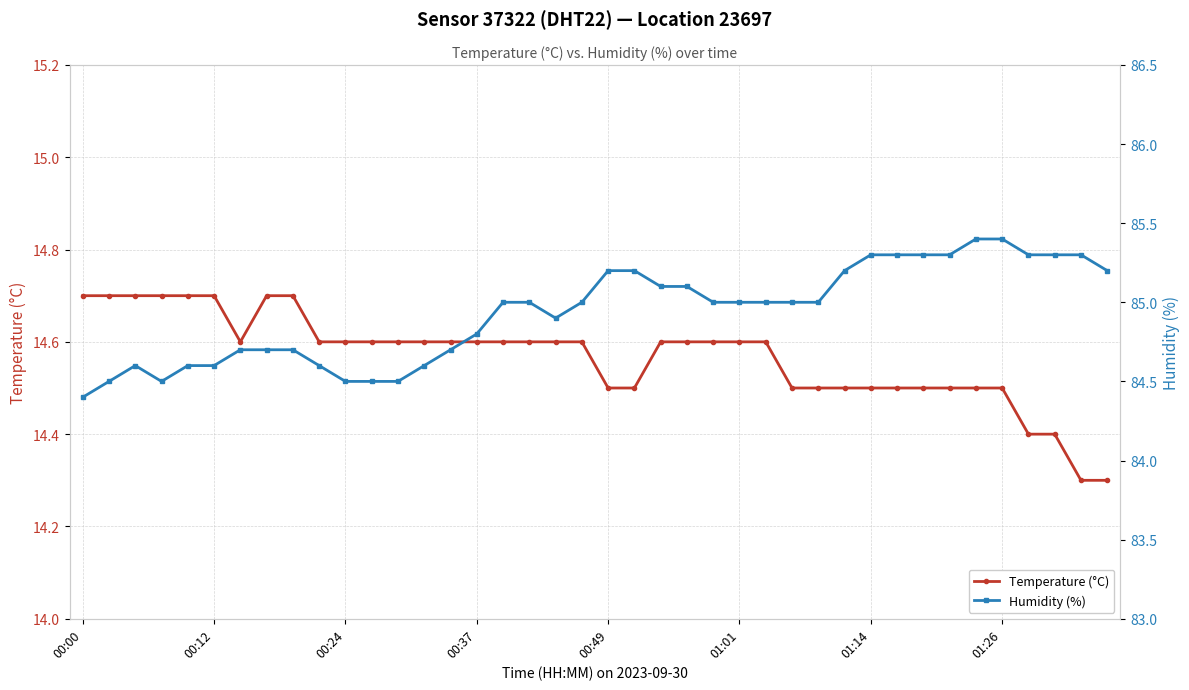

Count the Temperature (°C) values in the range 14 to 15.

40